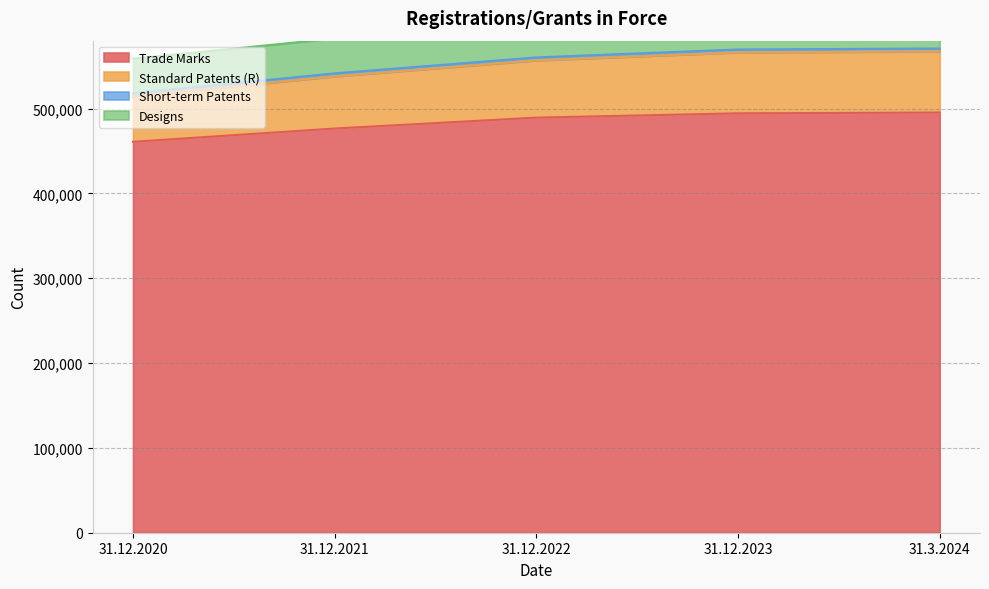

At which category is the sum across all series the highest?

31.3.2024